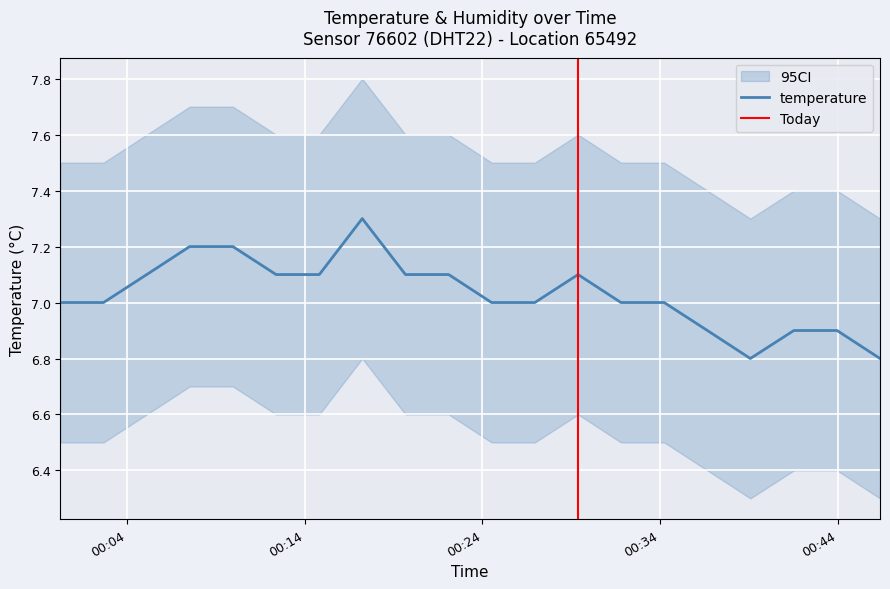

What is the maximum value shown in the chart?

7.3